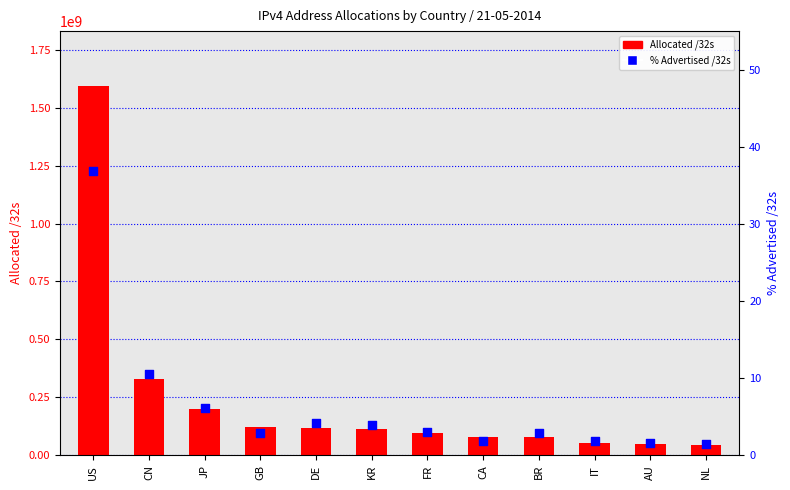

At how many categories does at least one series exceed 1020683494?

1